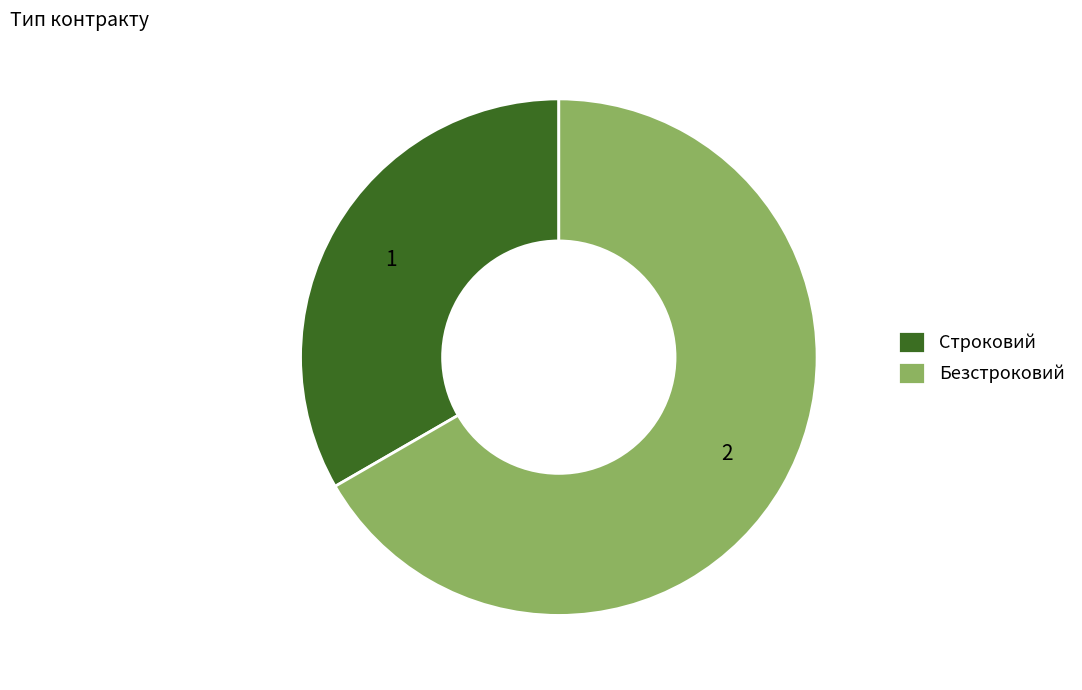

Rank the categories by value from lowest to highest.

Строковий, Безстроковий